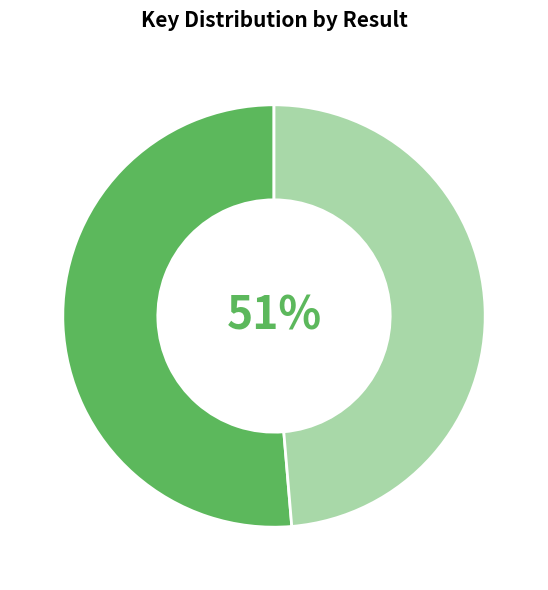

Which slice is the largest?

1